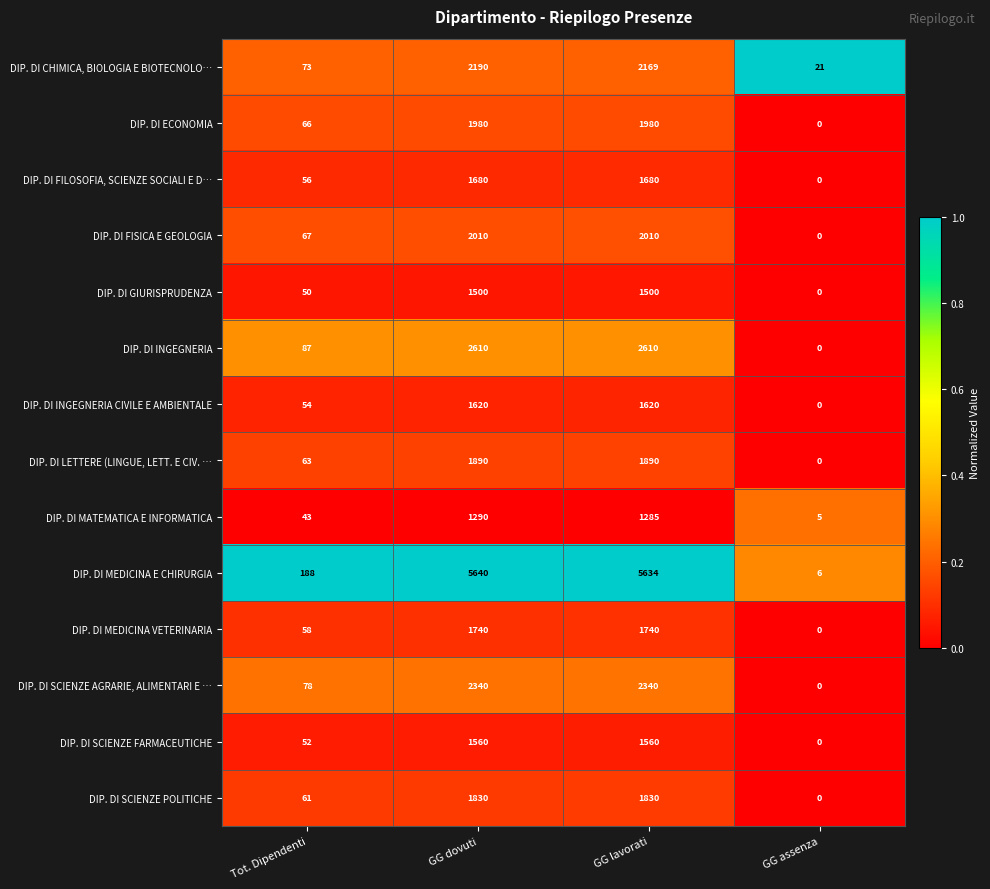

Which series changed the most between Tot. Dipendenti and GG assenza?

DIP. DI MEDICINA E CHIRURGIA